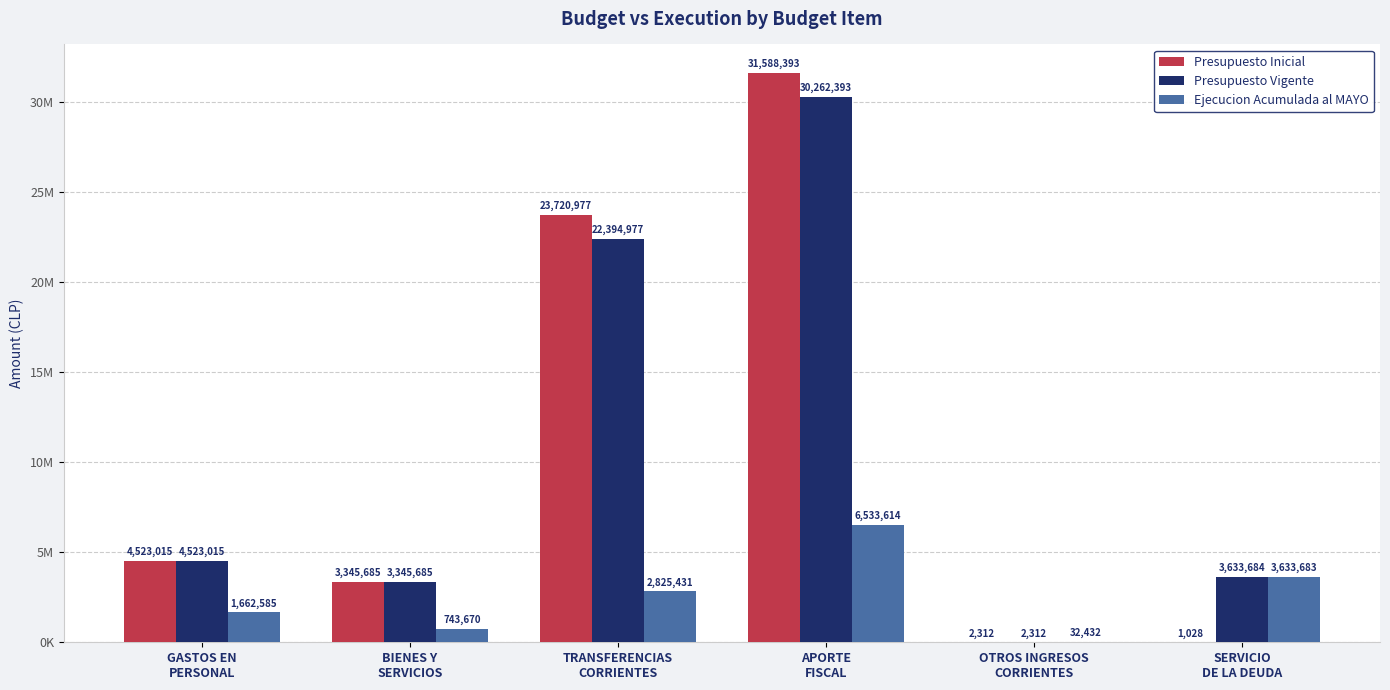

What are all the series names shown in the legend?

Presupuesto Inicial, Presupuesto Vigente, Ejecucion Acumulada al MAYO